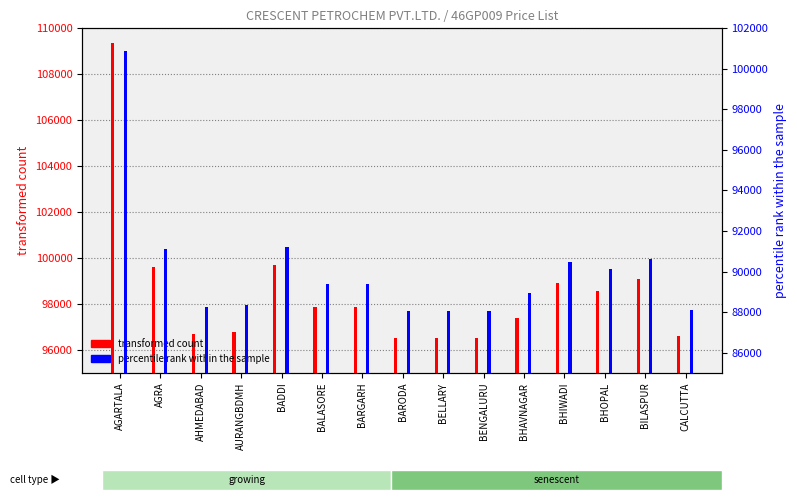

At which label does percentile rank within the sample first exceed 89395?

AGARTALA